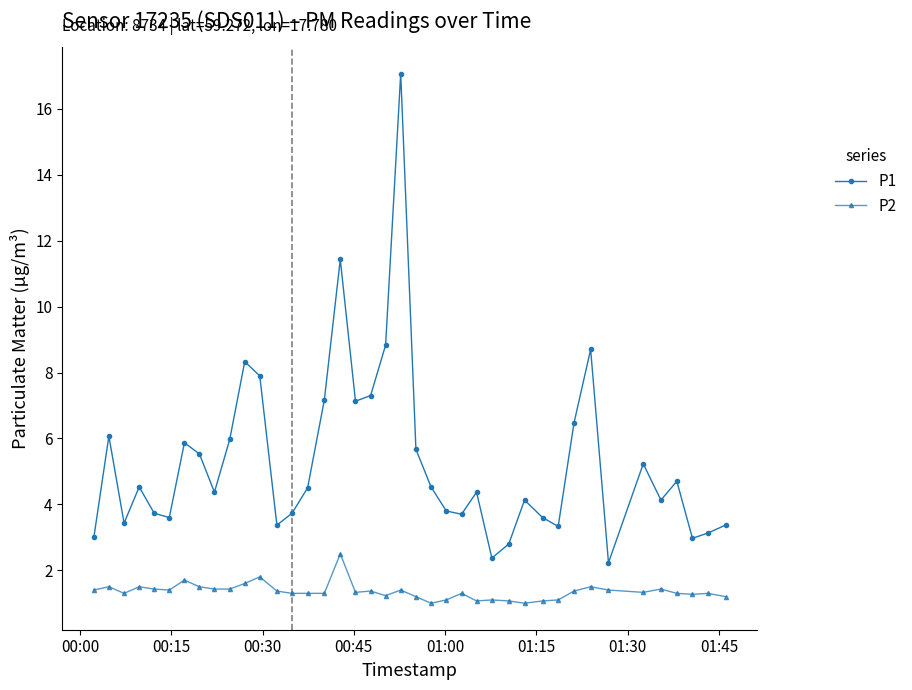

How many interior local peaks does the P1 series have?

11